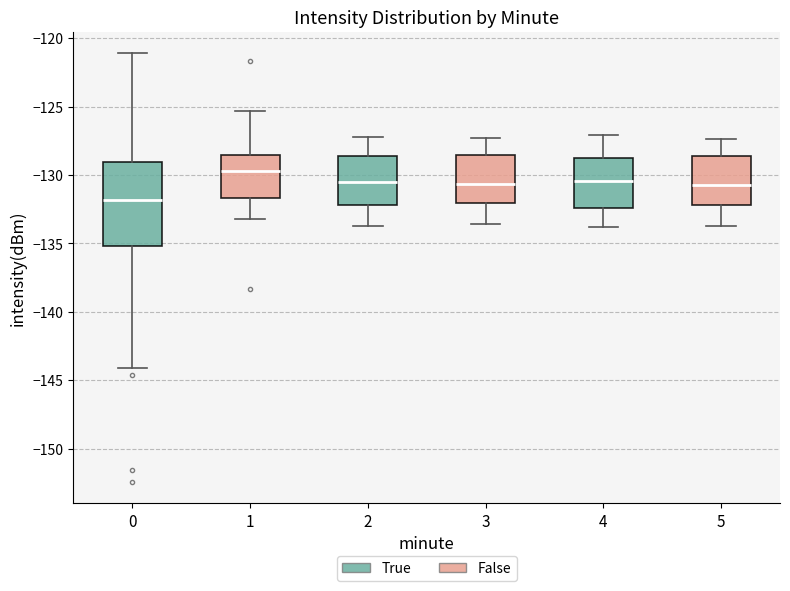

Where is the upper edge of the box at x = 5 on the y-axis? The values are not printed on the chart, so give them approximately, as read against the axis.

-128.5